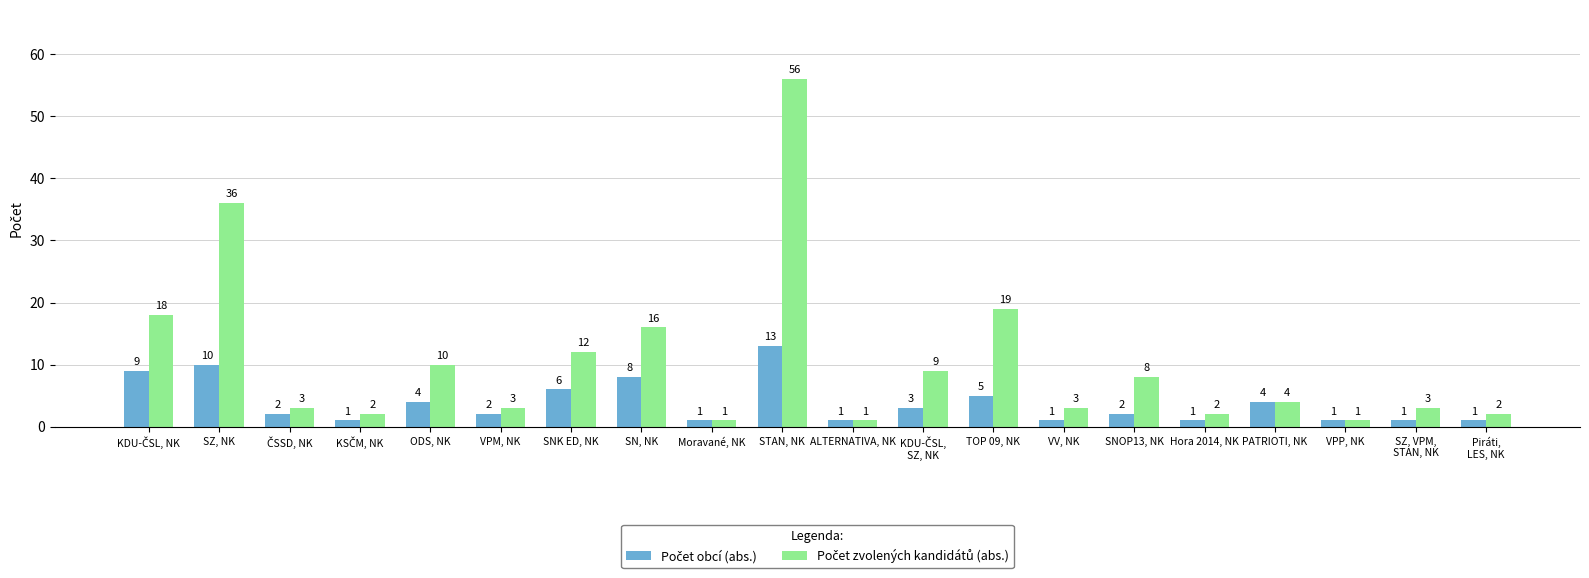

How many data points does each series have?

20